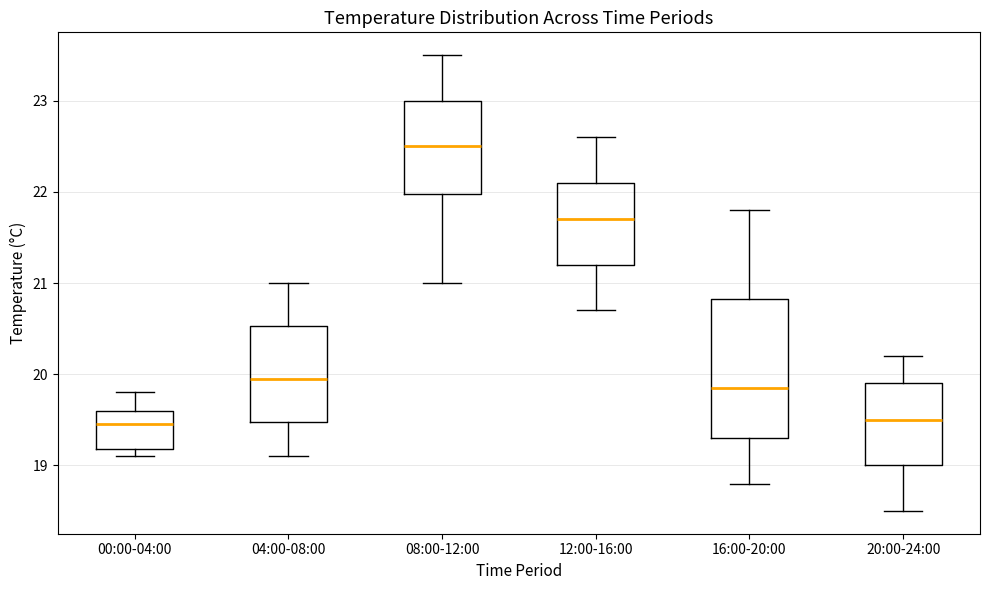

Which box has the highest median line?

08:00-12:00